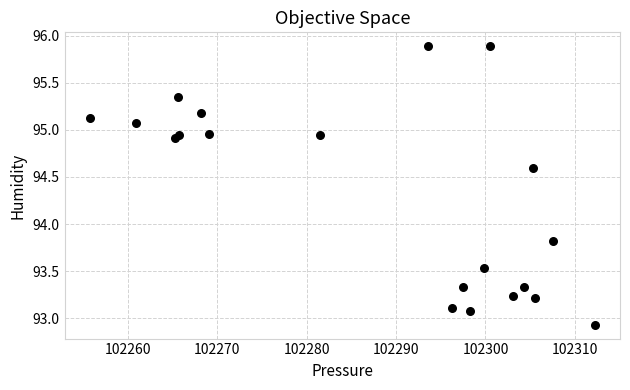

What Y value in the scatter plot is closest to 94?

93.8